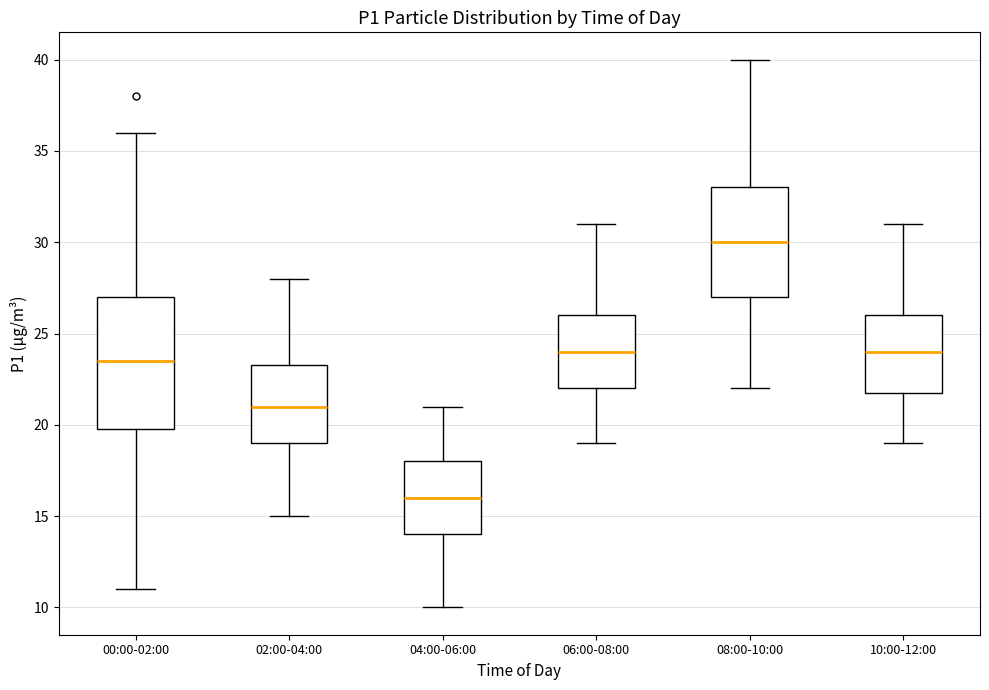

Reading left to right, transcribe this box plot: for each box, give where its median line is, the range the box spans, and where its two whiskers end, as read against the y-axis. The values are not printed on the chart, so give them approximately, as read against the axis.

00:00-02:00: median 23.5, box 20.0 to 27.0, whiskers 11.0 to 36.0
02:00-04:00: median 21.0, box 19.0 to 23.5, whiskers 15.0 to 28.0
04:00-06:00: median 16.0, box 14.0 to 18.0, whiskers 10.0 to 21.0
06:00-08:00: median 24.0, box 22.0 to 26.0, whiskers 19.0 to 31.0
08:00-10:00: median 30.0, box 27.0 to 33.0, whiskers 22.0 to 40.0
10:00-12:00: median 24.0, box 22.0 to 26.0, whiskers 19.0 to 31.0